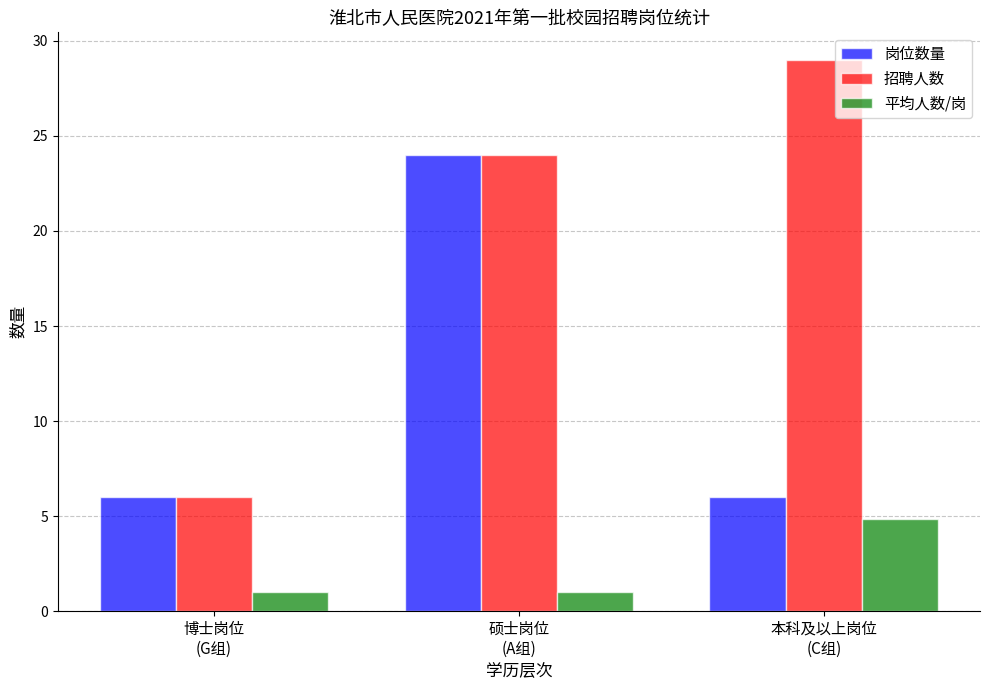

The 平均人数/岗 series shows 4.8 at 本科及以上岗位
(C组). True or false?

True